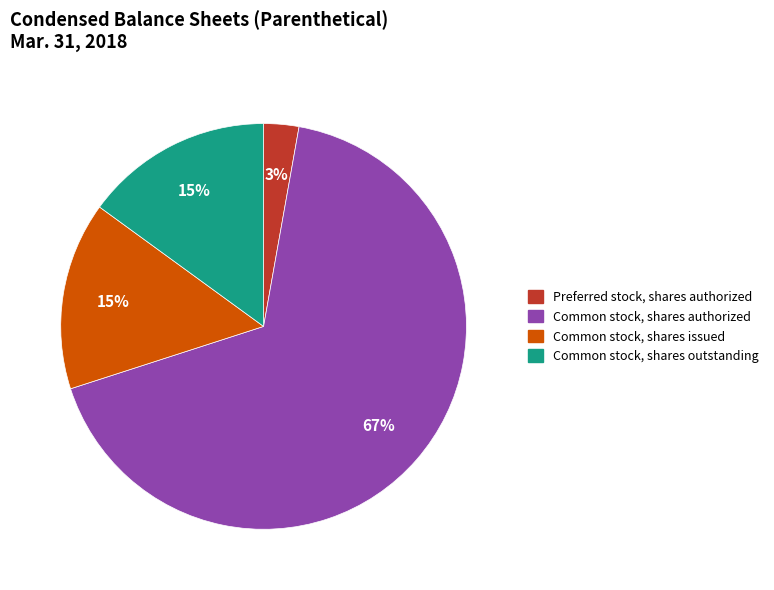

How many segments does this pie chart have?

4